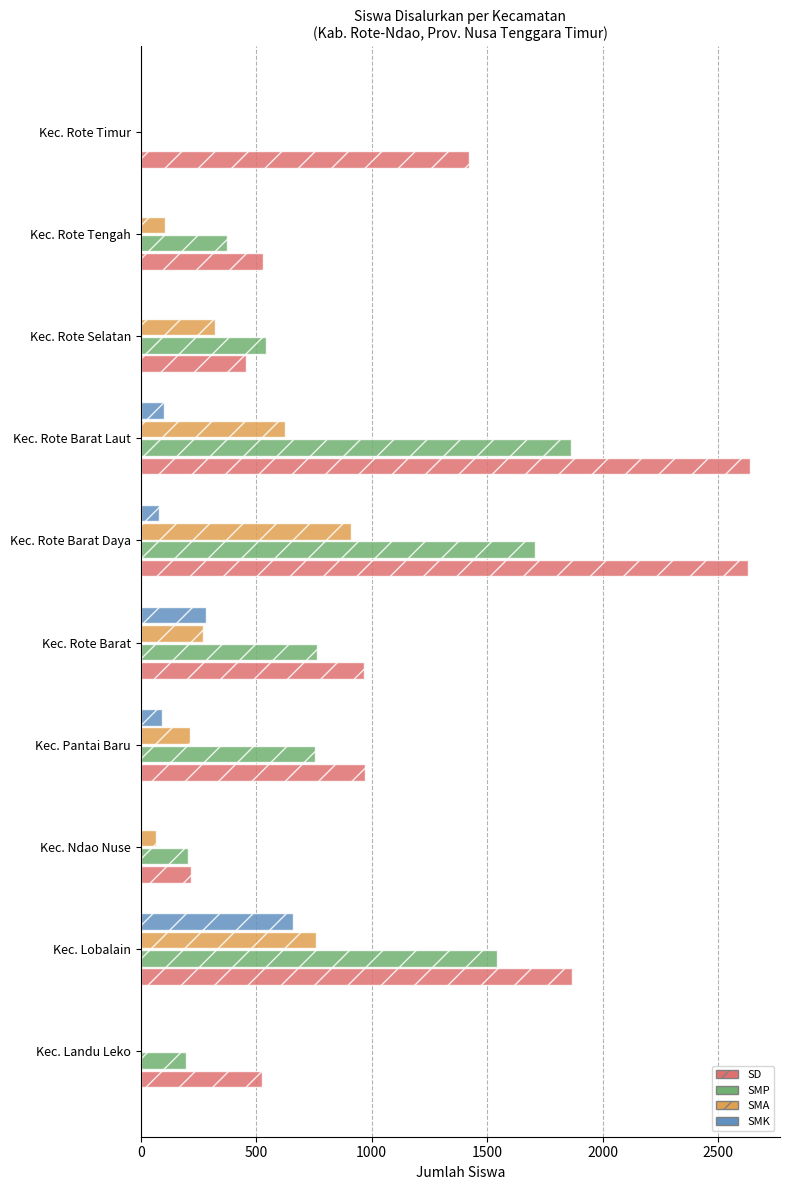

The value of SD at Kec. Rote Timur is 1421. True or false?

True